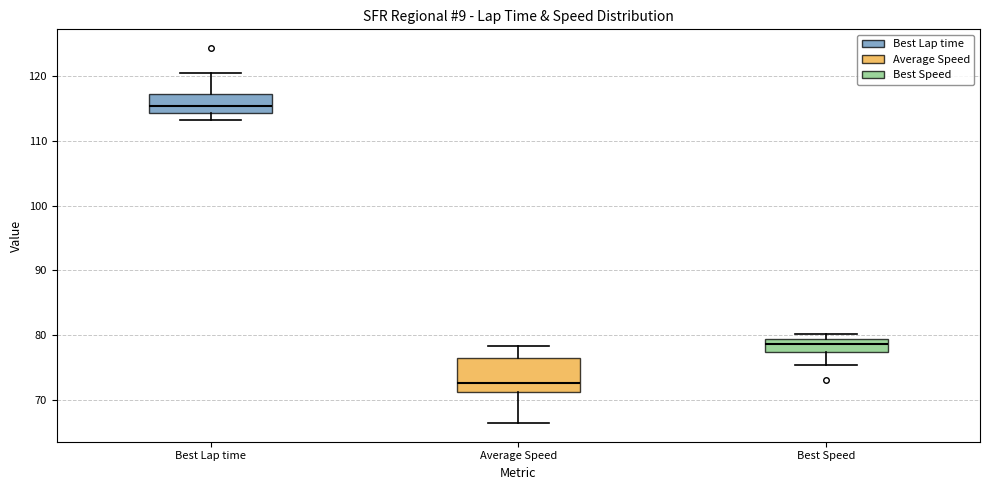

Where does the median line of the box for Average Speed sit on the y-axis? The values are not printed on the chart, so give them approximately, as read against the axis.

73